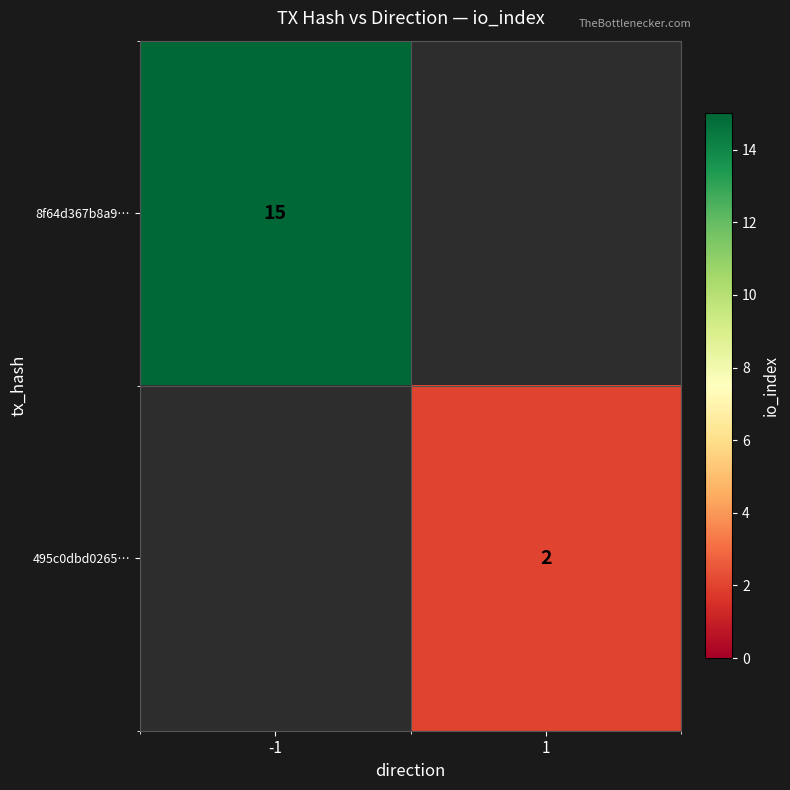

What is the minimum value shown in the chart?

2.0